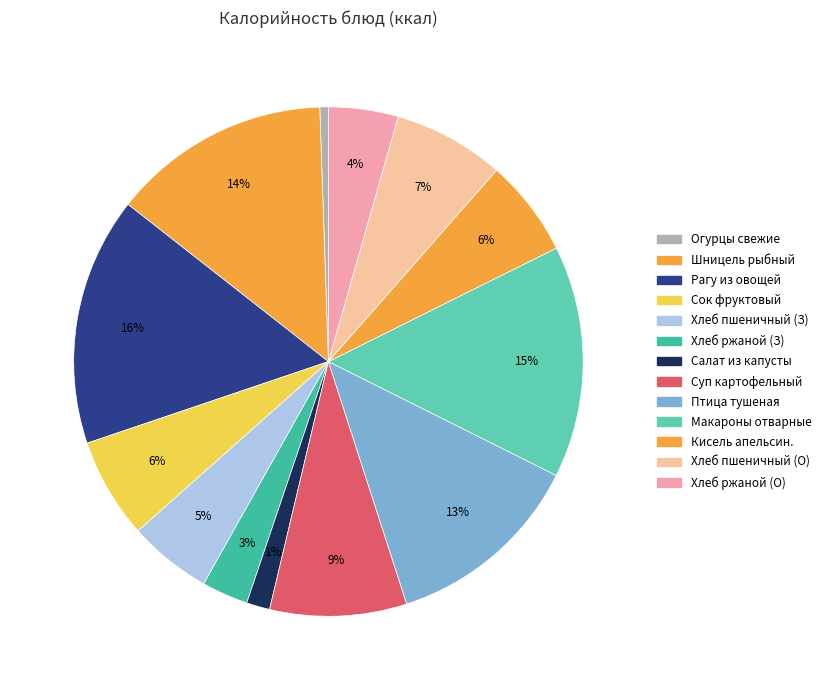

Count the number of slices in the pie.

13